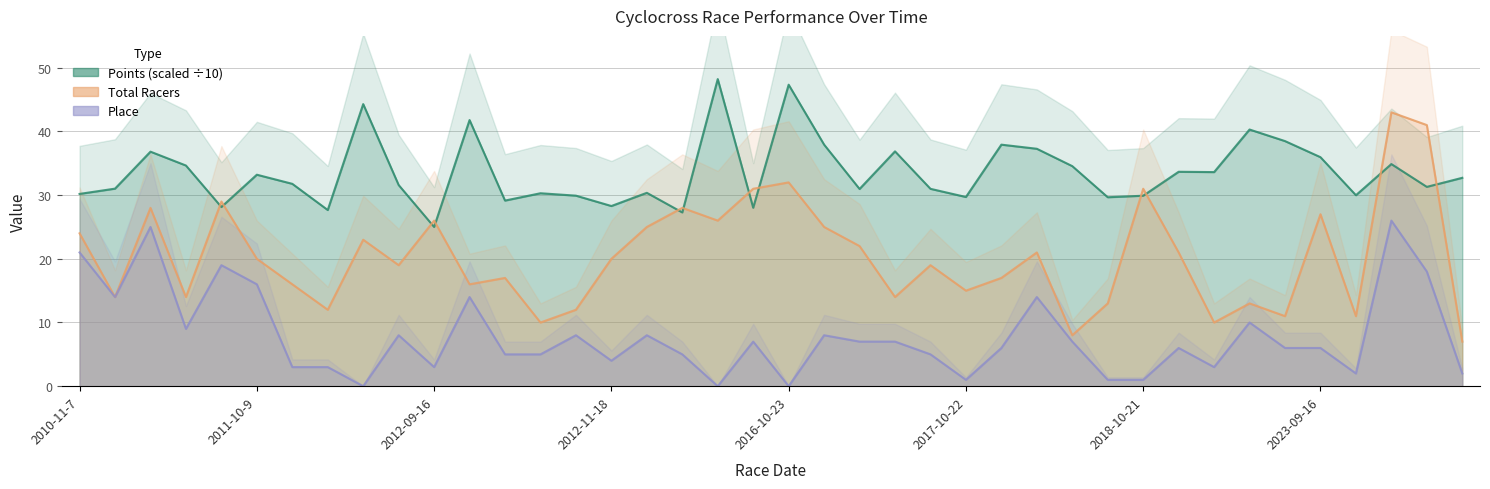

True or false: Points and Total Racers cross at least once.

True